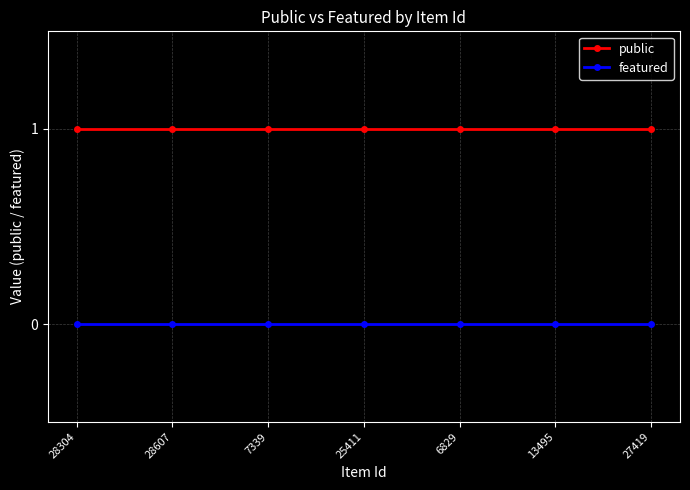

What is the label of the 3rd point from the left?

7339